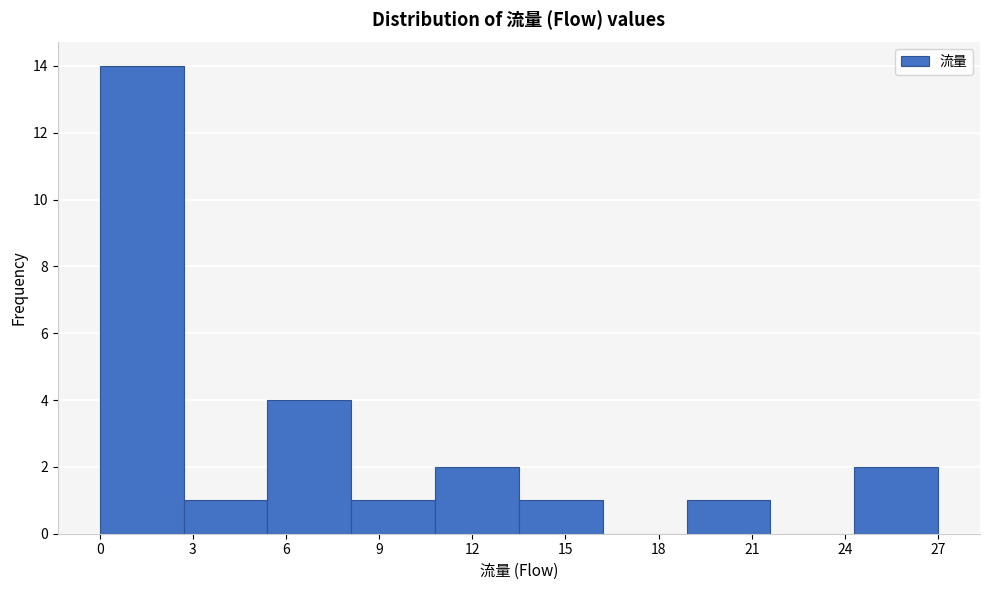

Which range on the x-axis has the tallest bar?

0.0 to 2.7